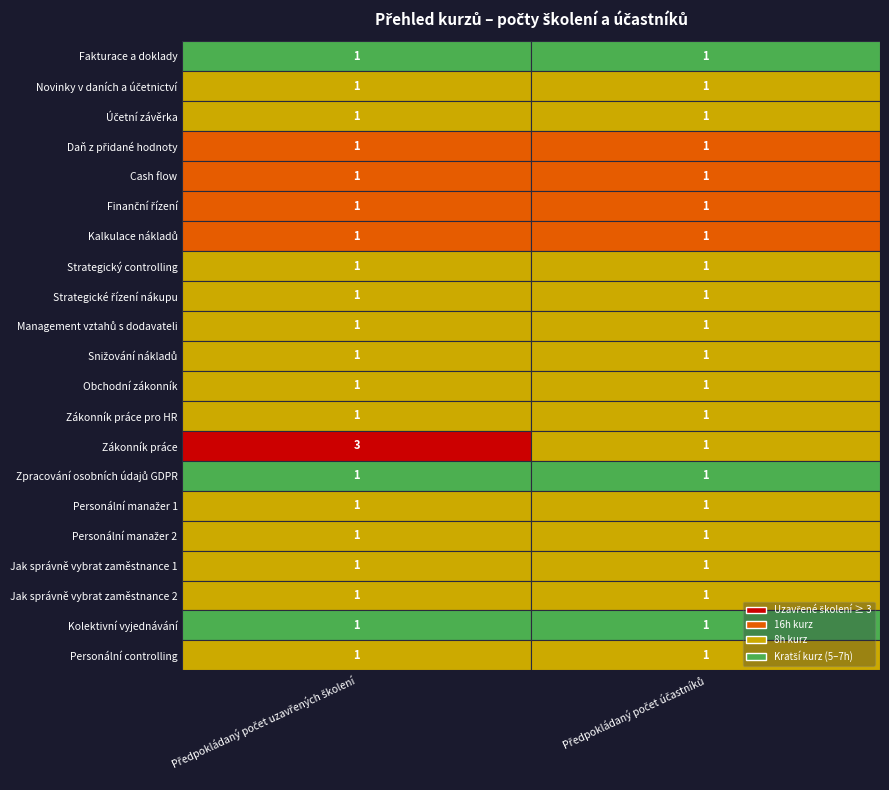

How many categories are shown in the chart?

2